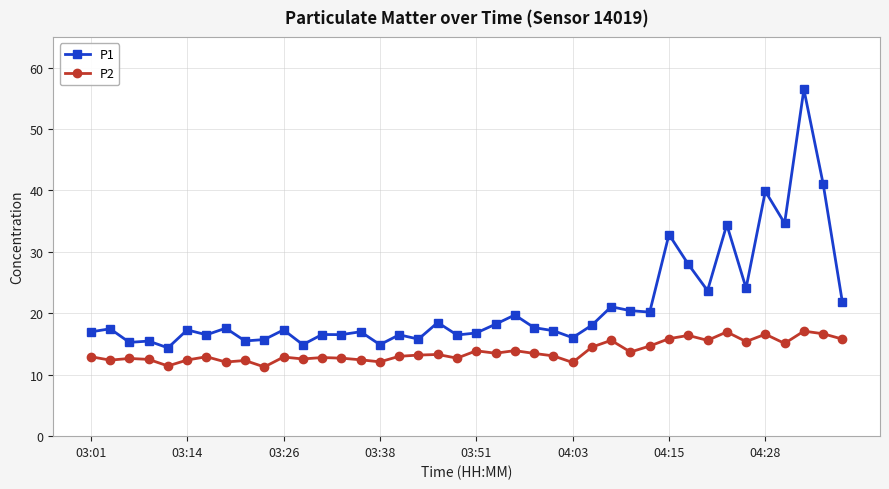

Which series has the widest spread of values?

P1